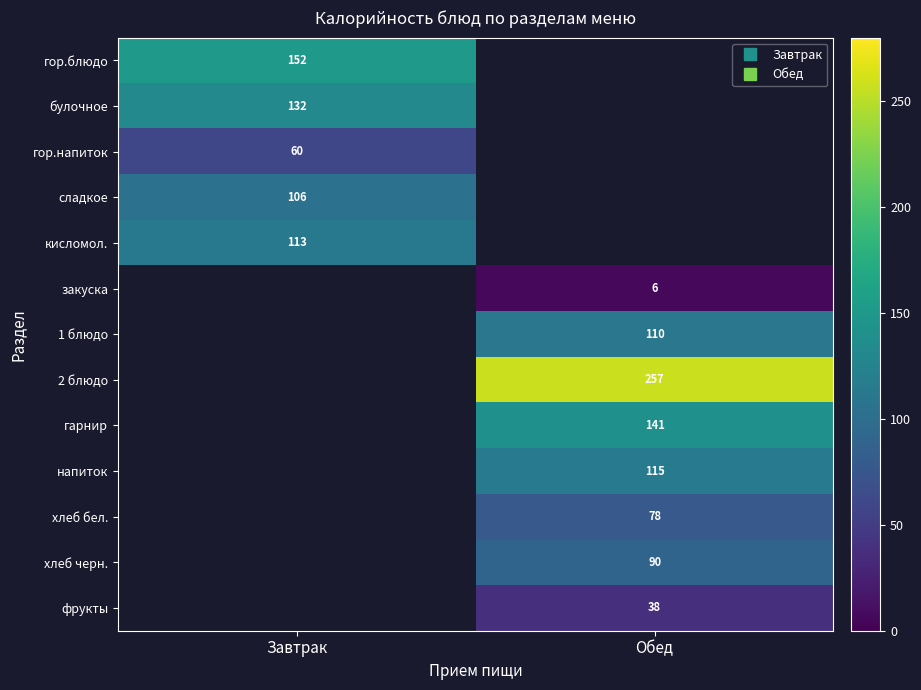

What is the minimum value shown in the chart?

6.0